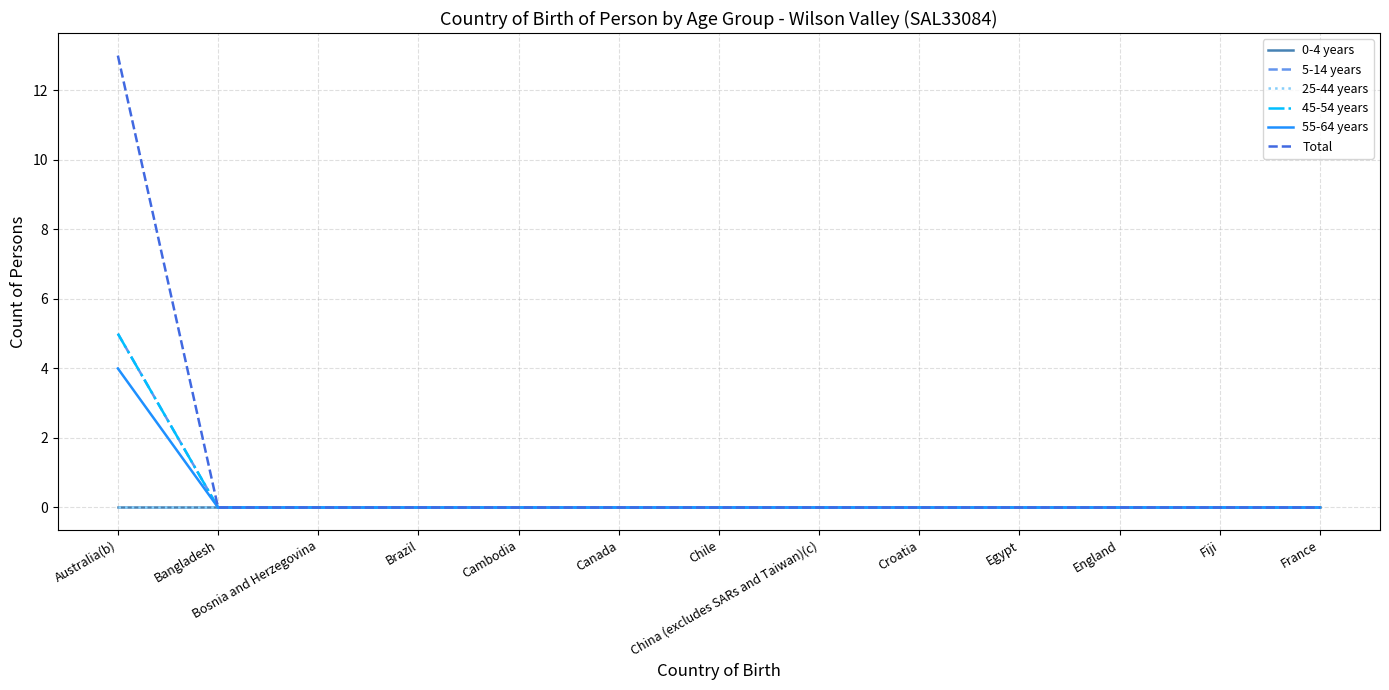

What is the average value of the Total series?

1